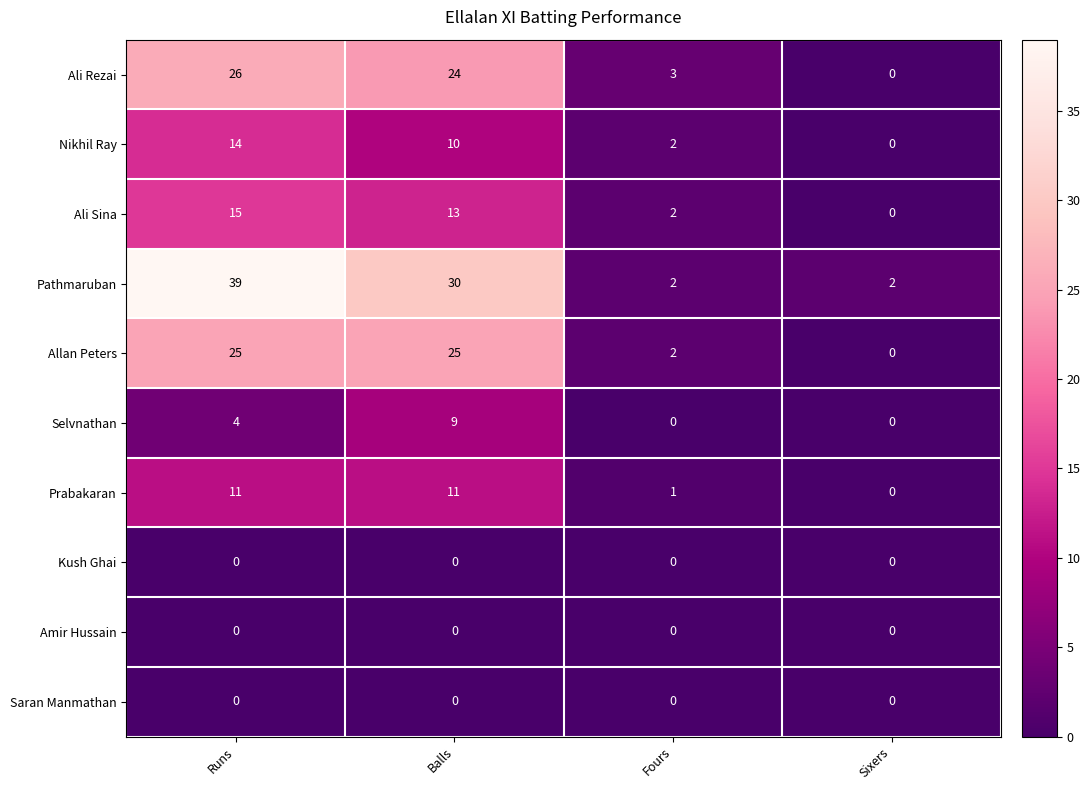

What is the difference between the highest and lowest values at Runs?

39